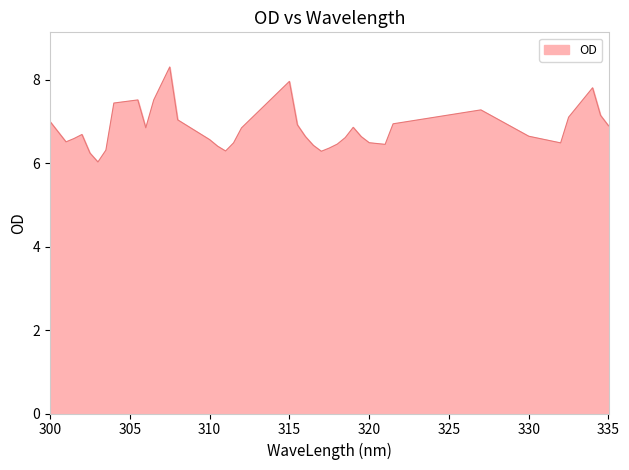

What is the minimum value shown in the chart?

6.0